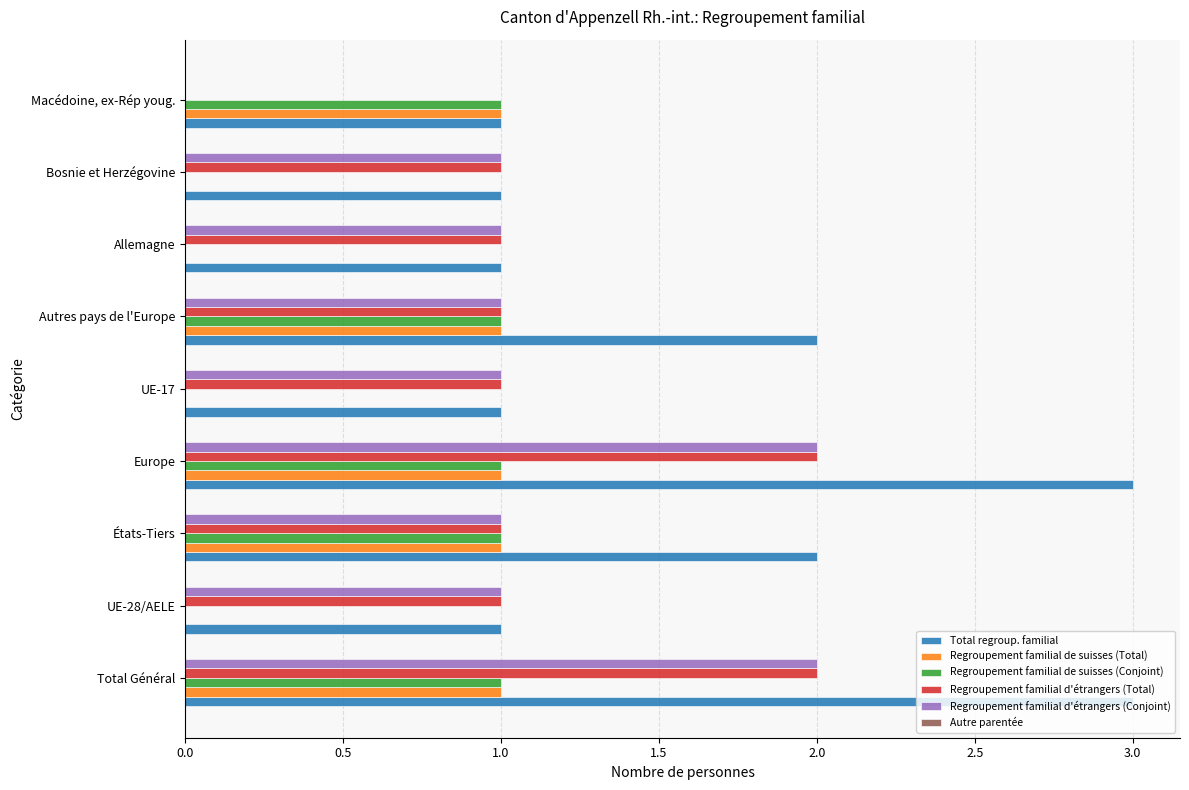

What value does the Total regroup. familial series have at Europe?

3